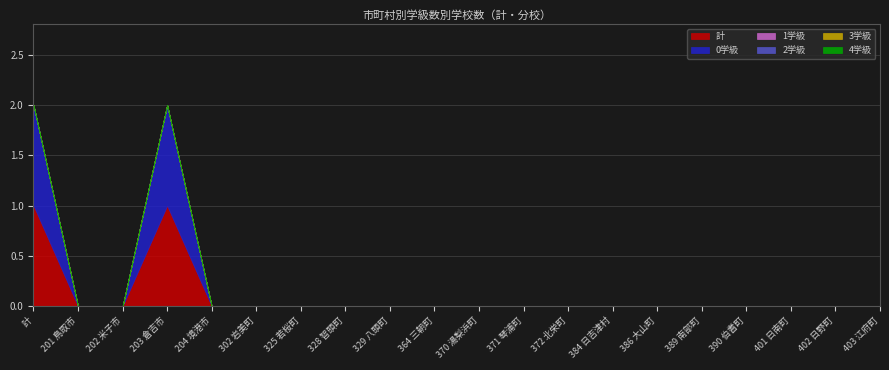

What position from the right is 390 伯耆町?

4